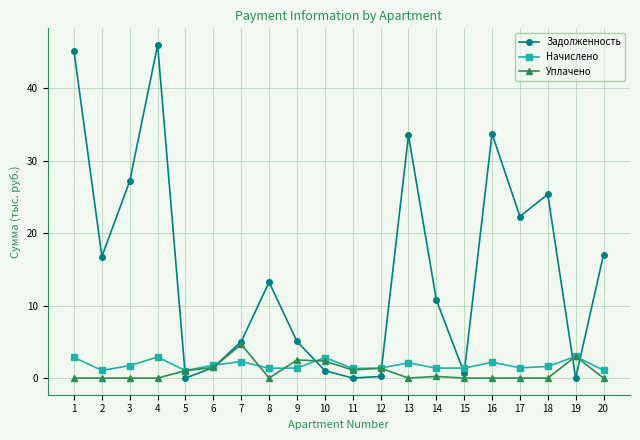

Rank the series at 13 from lowest to highest value.

Уплачено, Начислено, Задолженность